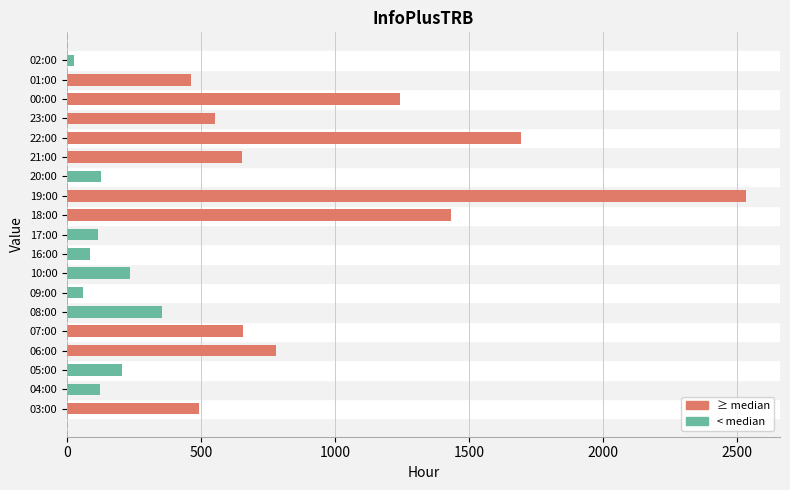

Which label corresponds to the largest value in the chart?

19:00